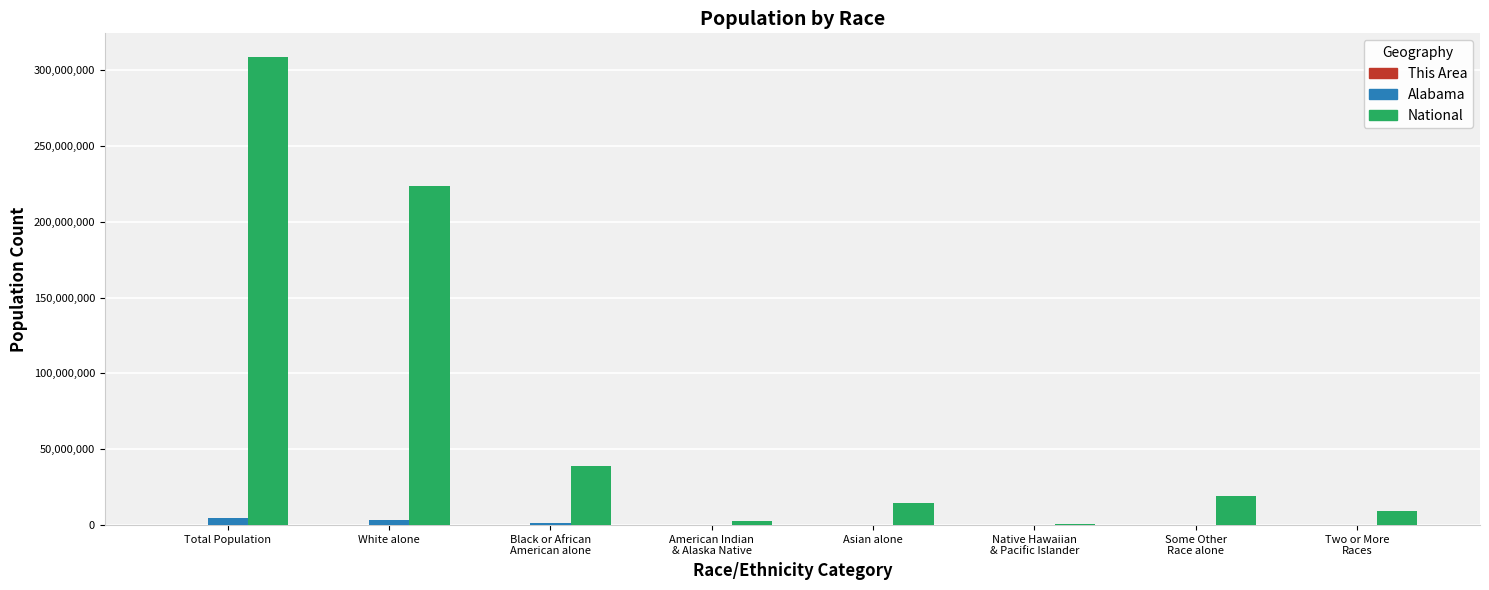

Is the value of National at White alone greater than the value of Alabama at Total Population?

Yes